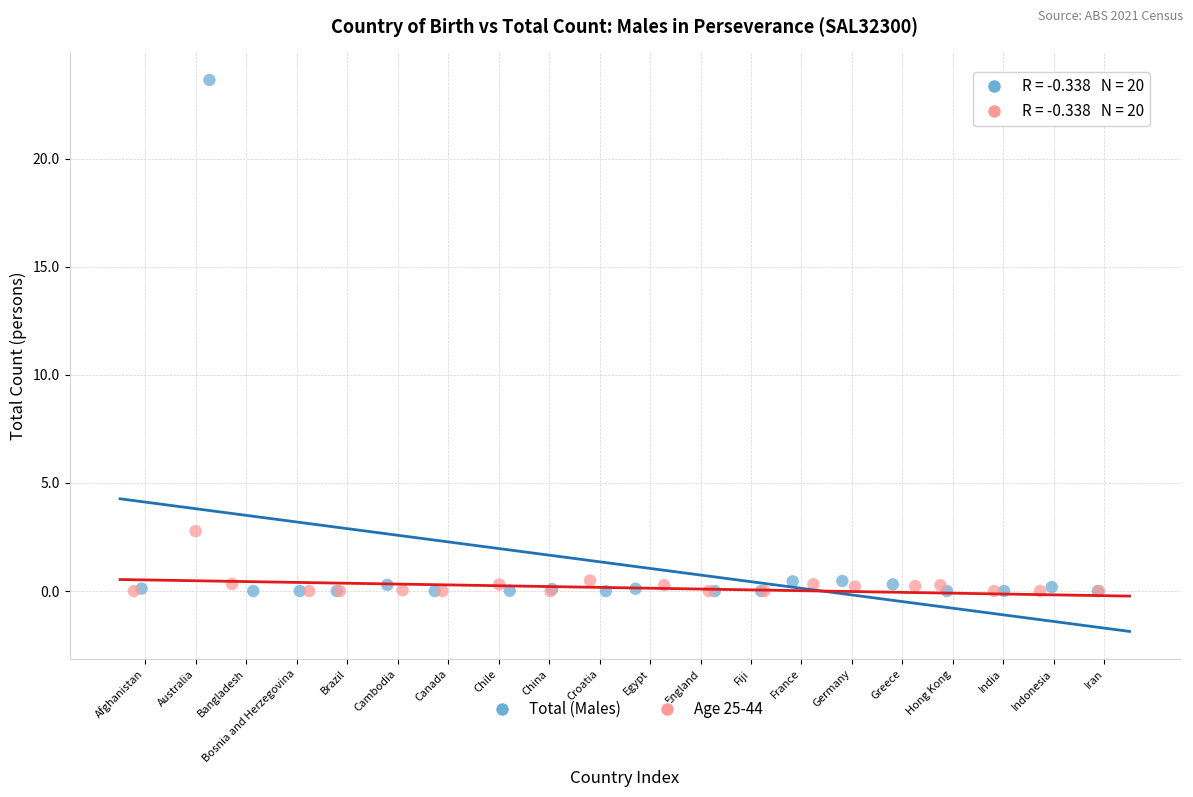

Which series contains the highest Y value?

Total (Males)